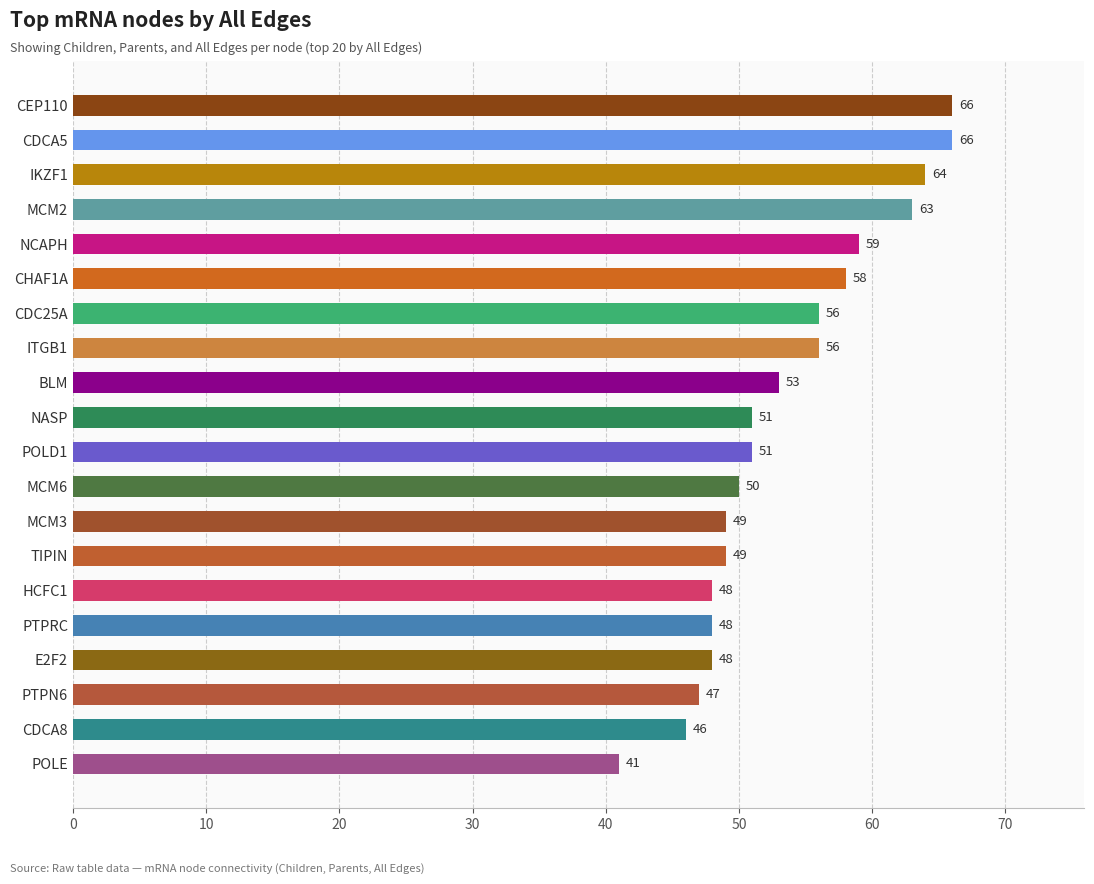

What is the difference between the maximum and minimum values?

25